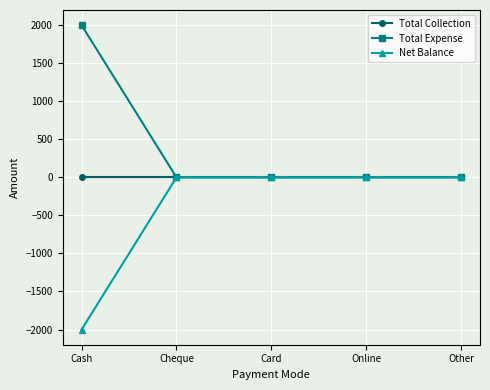

List the series in order of their overall mean, highest first.

Total Expense, Total Collection, Net Balance